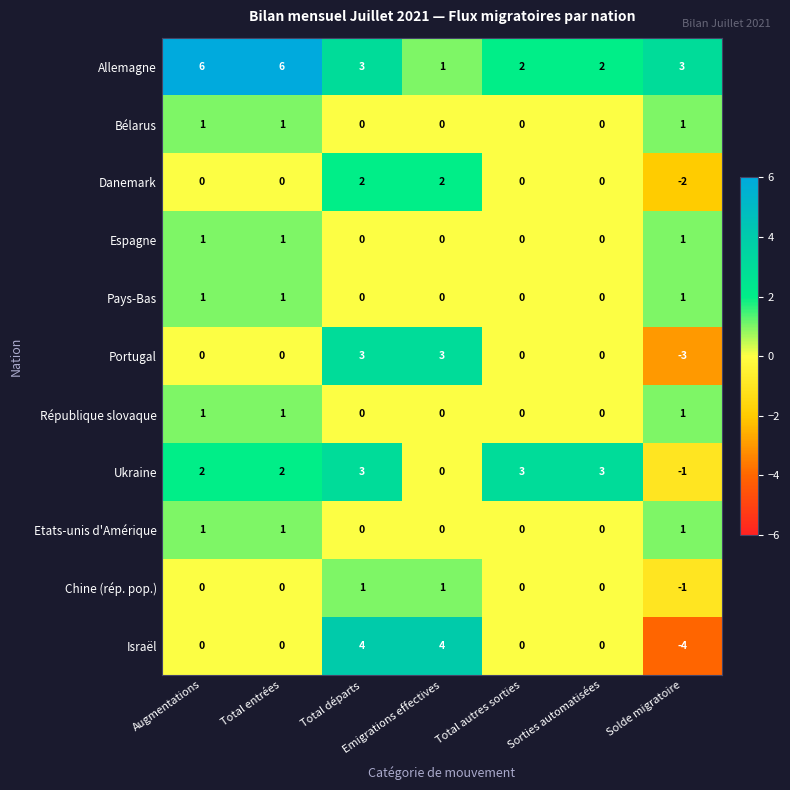

At which category does the chart reach its minimum across all series?

Solde migratoire